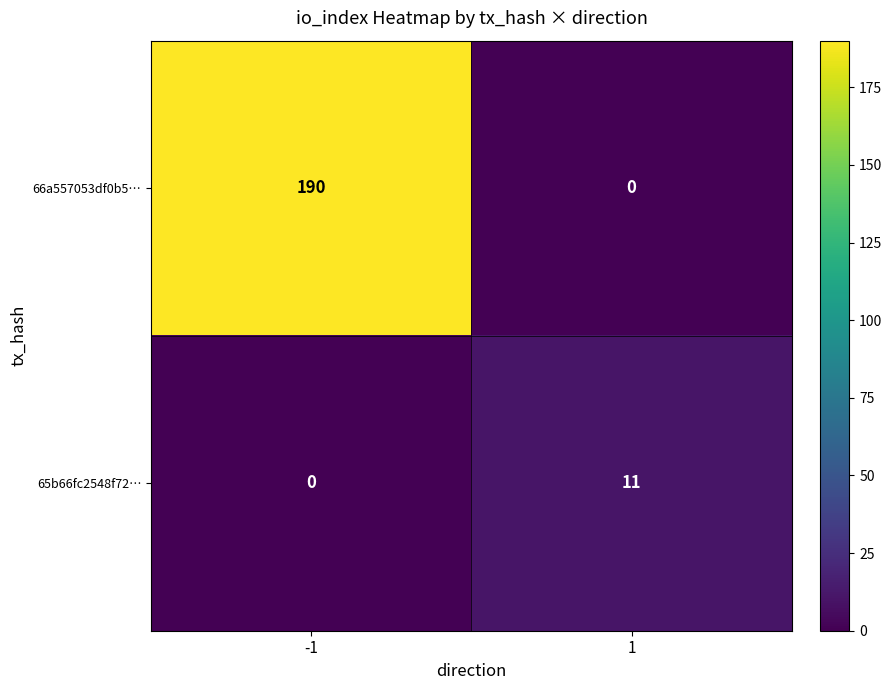

Rank the categories by 65b66fc2548f72… value from lowest to highest.

-1, 1